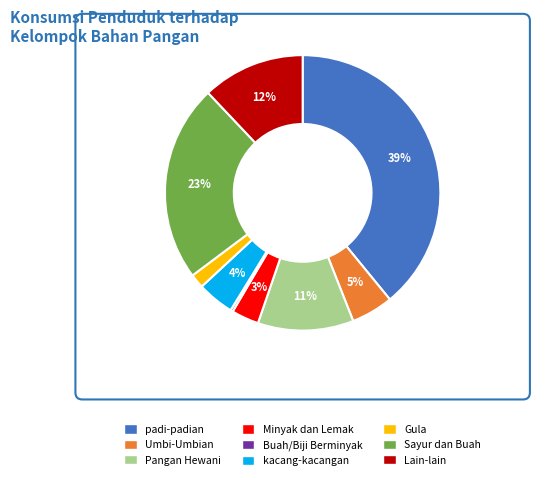

Do padi-padian and kacang-kacangan together represent more than half of the pie?

No